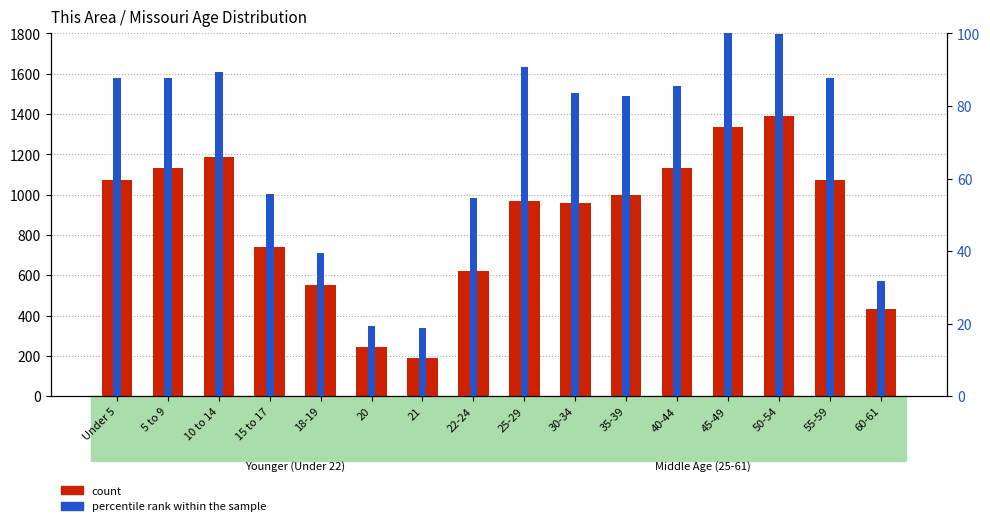

How many bars are there in total?

32